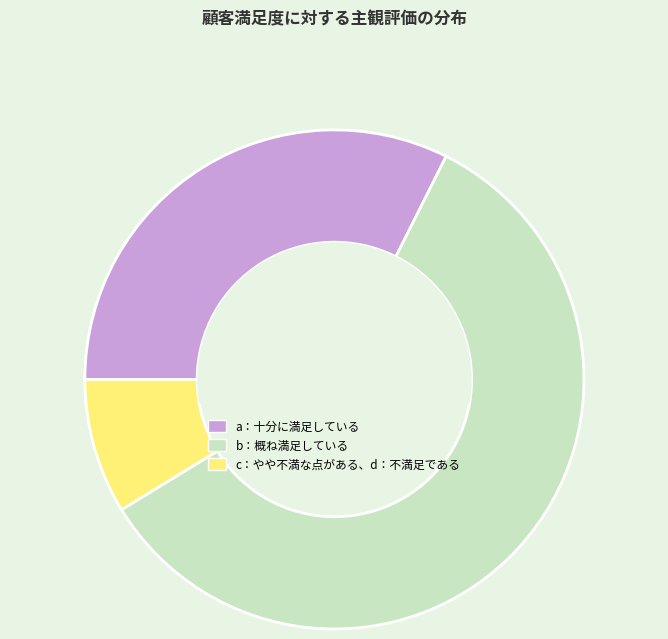

Do b：概ね満足している and a：十分に満足している together represent more than half of the pie?

Yes